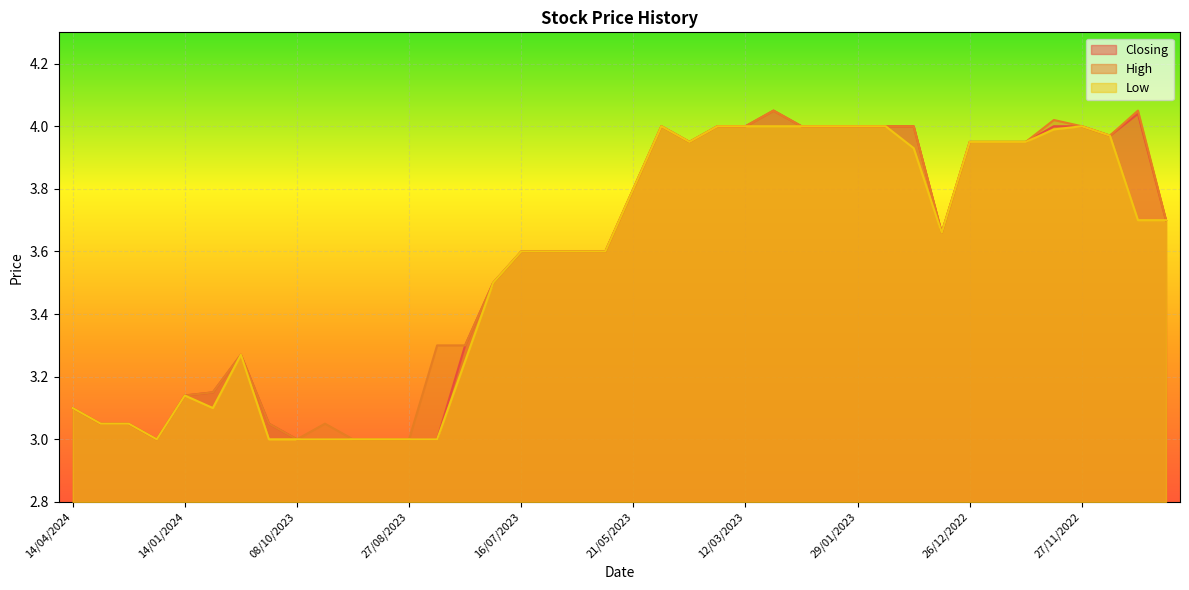

What is the sum of all Closing values?

143.0